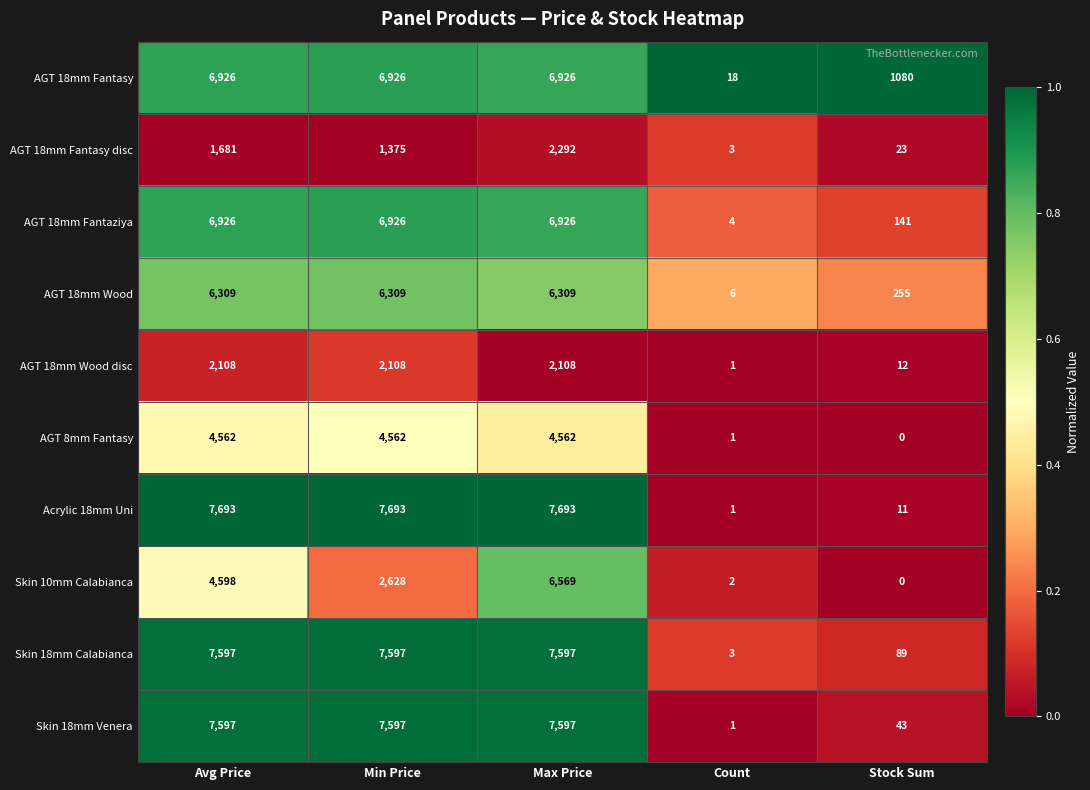

What is the spread (max minus min) of values at Min Price?

6318